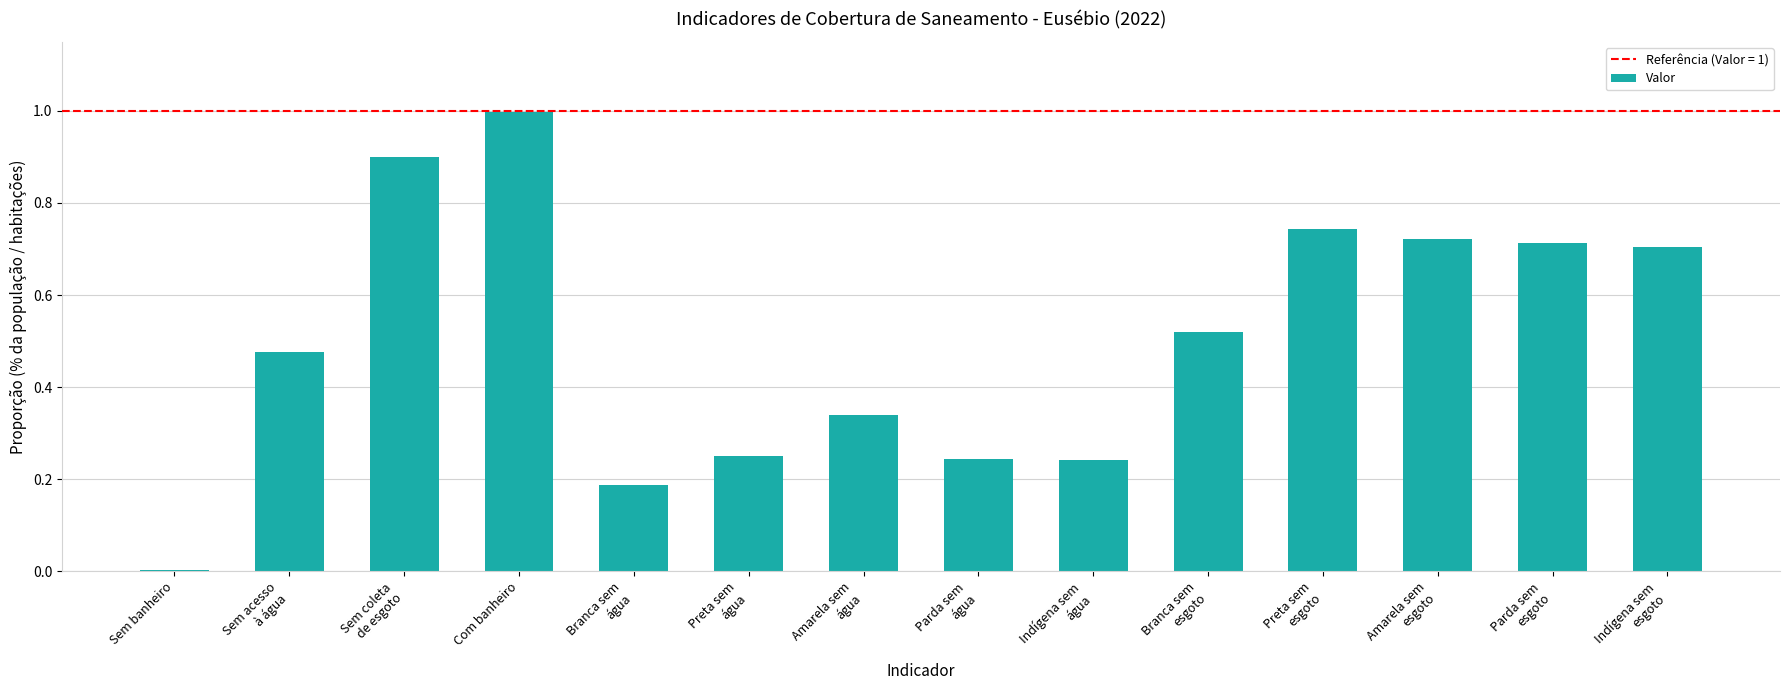

Where is the data nearest to the value 0?

Sem banheiro